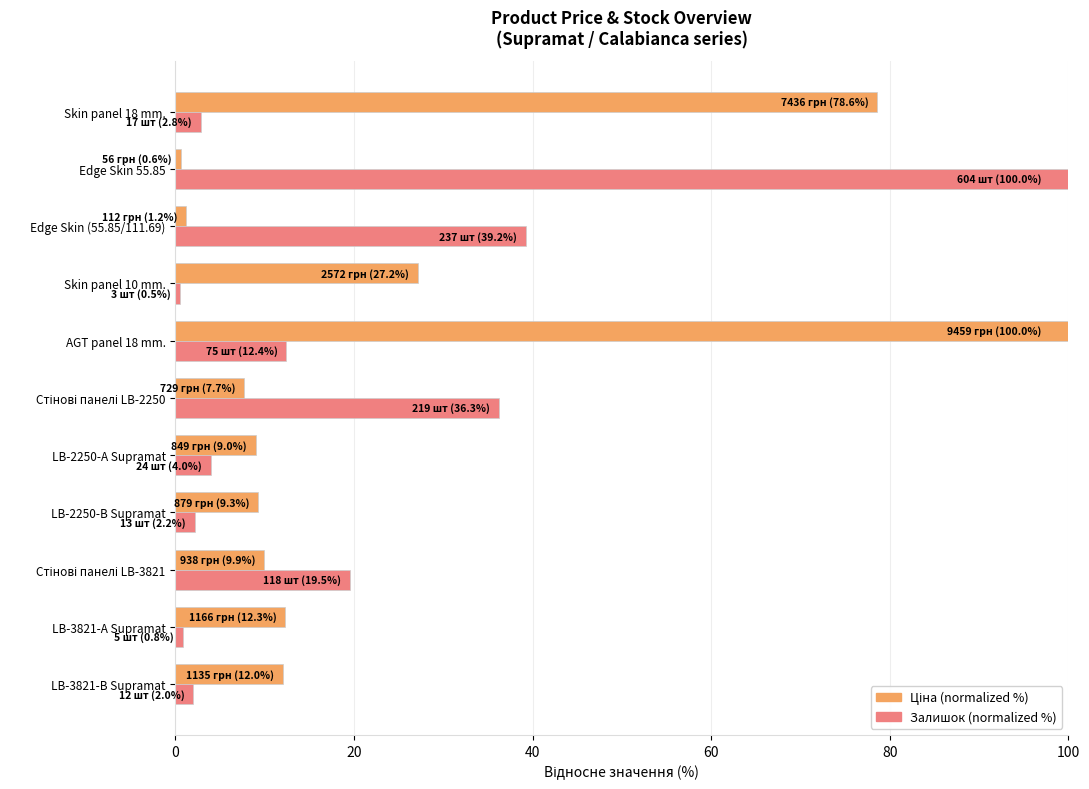

What is the difference between the maximum and minimum values in the Залишок (normalized %) series?

99.5